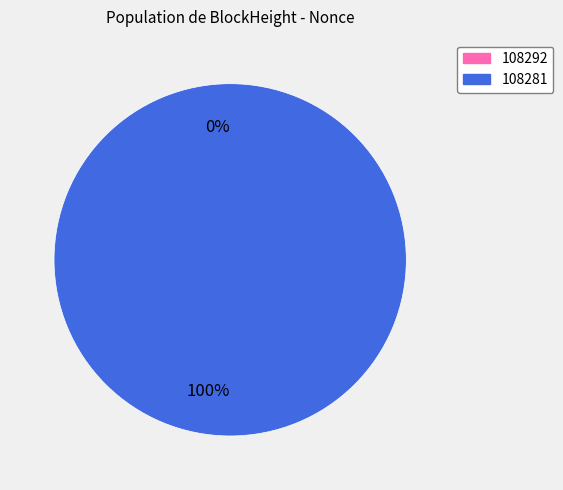

Combined, do 108281 and 108292 account for over 50%?

Yes